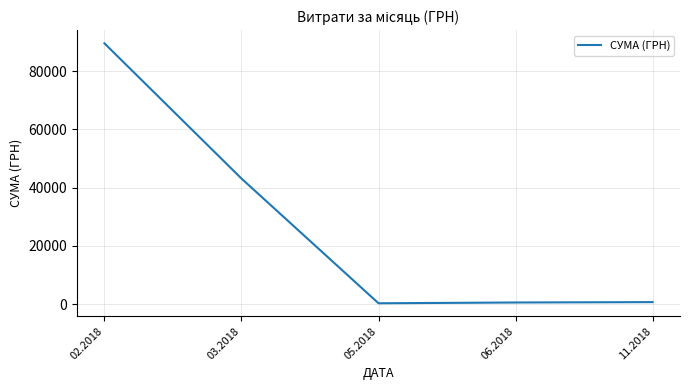

True or false: the data has more than 2 interior local peaks.

False